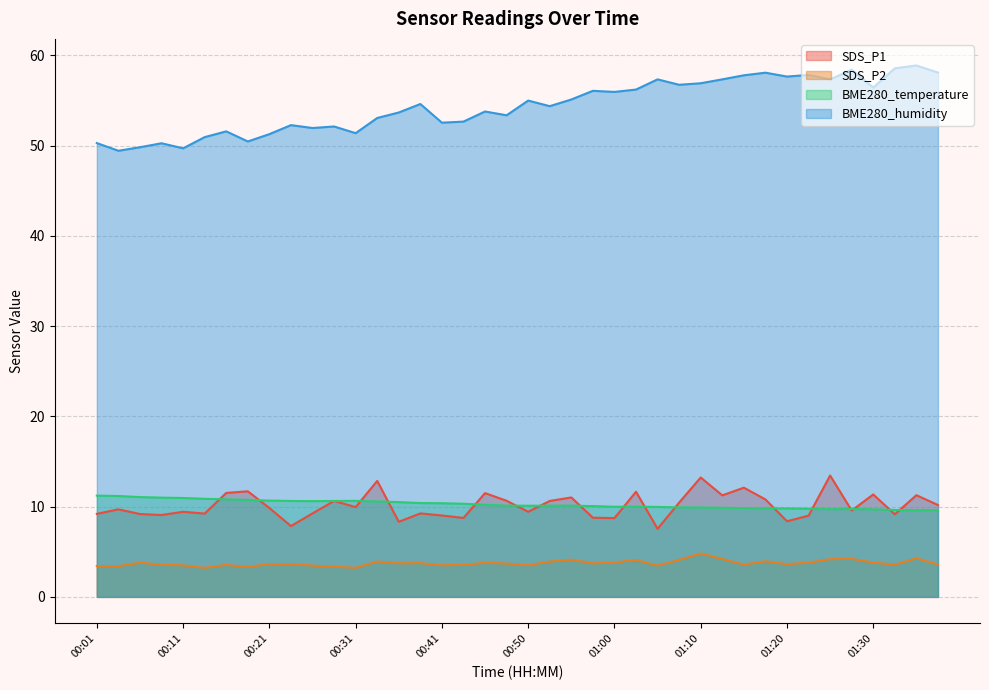

Reading left to right, list all the values displayed in this chart.

SDS_P1: 00:01=9.2	00:04=9.7	00:06=9.2	00:09=9.1	00:11=9.4	00:14=9.2	00:16=11.5	00:18=11.7	00:21=9.8	00:23=7.8	00:26=9.2	00:28=10.6	00:31=9.9	00:33=12.8	00:36=8.3	00:38=9.2	00:41=9.0	00:43=8.8	00:45=11.5	00:48=10.7	00:50=9.4	00:53=10.6	00:55=11.0	00:58=8.8	01:00=8.7	01:03=11.7	01:05=7.5	01:07=10.4	01:10=13.2	01:12=11.2	01:15=12.1	01:17=10.8	01:20=8.4	01:22=9.0	01:25=13.4	01:27=9.6	01:30=11.3	01:32=9.2	01:35=11.3	01:37=10.2
SDS_P2: 00:01=3.4	00:04=3.4	00:06=3.8	00:09=3.5	00:11=3.5	00:14=3.2	00:16=3.5	00:18=3.3	00:21=3.6	00:23=3.6	00:26=3.5	00:28=3.4	00:31=3.2	00:33=3.9	00:36=3.7	00:38=3.8	00:41=3.5	00:43=3.5	00:45=3.8	00:48=3.7	00:50=3.5	00:53=3.9	00:55=4.1	00:58=3.7	01:00=3.8	01:03=4.1	01:05=3.5	01:07=4.1	01:10=4.8	01:12=4.2	01:15=3.6	01:17=4.0	01:20=3.6	01:22=3.8	01:25=4.2	01:27=4.2	01:30=3.8	01:32=3.6	01:35=4.3	01:37=3.6
BME280_temperature: 00:01=11.2	00:04=11.2	00:06=11.1	00:09=11.0	00:11=11.0	00:14=10.9	00:16=10.8	00:18=10.8	00:21=10.7	00:23=10.6	00:26=10.6	00:28=10.6	00:31=10.6	00:33=10.6	00:36=10.5	00:38=10.4	00:41=10.4	00:43=10.3	00:45=10.2	00:48=10.1	00:50=10.1	00:53=10.1	00:55=10.1	00:58=10.1	01:00=10.0	01:03=10.0	01:05=10.0	01:07=9.9	01:10=9.9	01:12=9.9	01:15=9.8	01:17=9.8	01:20=9.8	01:22=9.8	01:25=9.7	01:27=9.7	01:30=9.7	01:32=9.6	01:35=9.6	01:37=9.6
BME280_humidity: 00:01=50.3	00:04=49.4	00:06=49.8	00:09=50.3	00:11=49.7	00:14=50.9	00:16=51.6	00:18=50.5	00:21=51.3	00:23=52.3	00:26=52.0	00:28=52.1	00:31=51.4	00:33=53.1	00:36=53.7	00:38=54.6	00:41=52.5	00:43=52.7	00:45=53.8	00:48=53.4	00:50=55.0	00:53=54.4	00:55=55.1	00:58=56.1	01:00=56.0	01:03=56.2	01:05=57.3	01:07=56.7	01:10=56.9	01:12=57.3	01:15=57.8	01:17=58.1	01:20=57.6	01:22=57.8	01:25=57.3	01:27=58.4	01:30=56.4	01:32=58.6	01:35=58.9	01:37=58.1